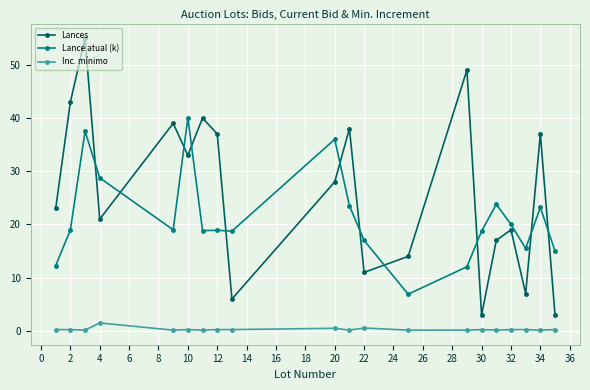

What is the minimum value for Lance atual (k)?

6.9